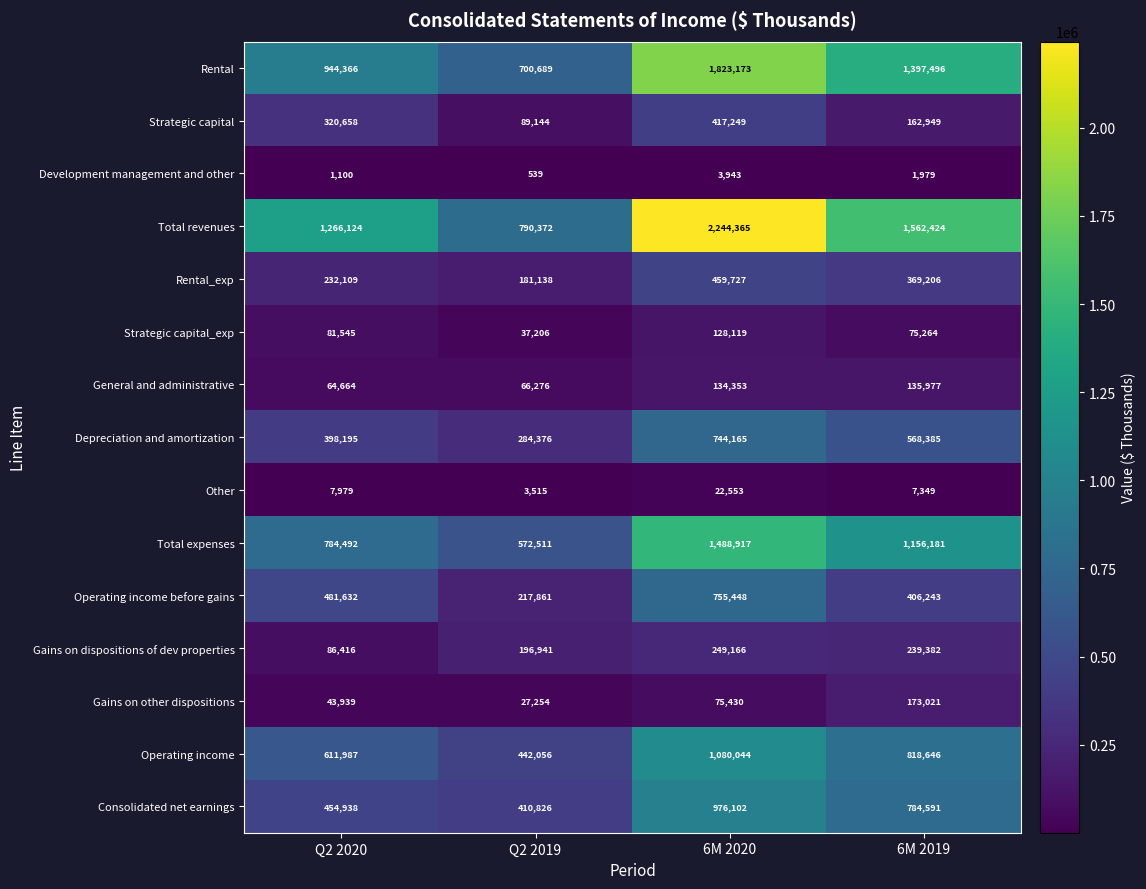

How many Rental_exp values are between 232109 and 459727?

3